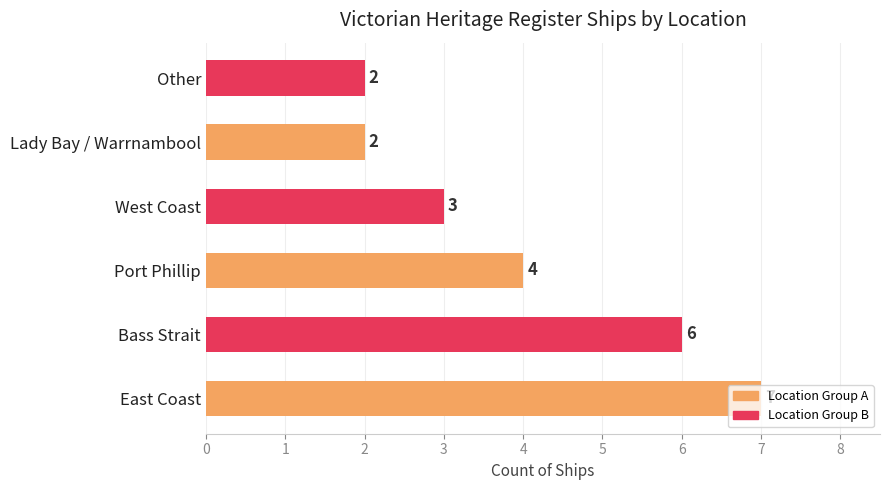

True or false: the data shows 2 at Lady Bay / Warrnambool.

True